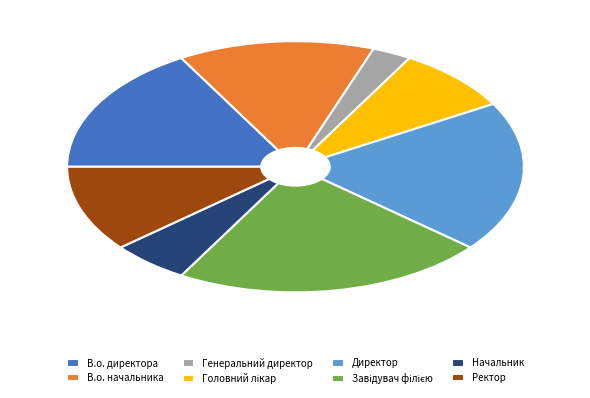

How many slices are in this pie chart?

8